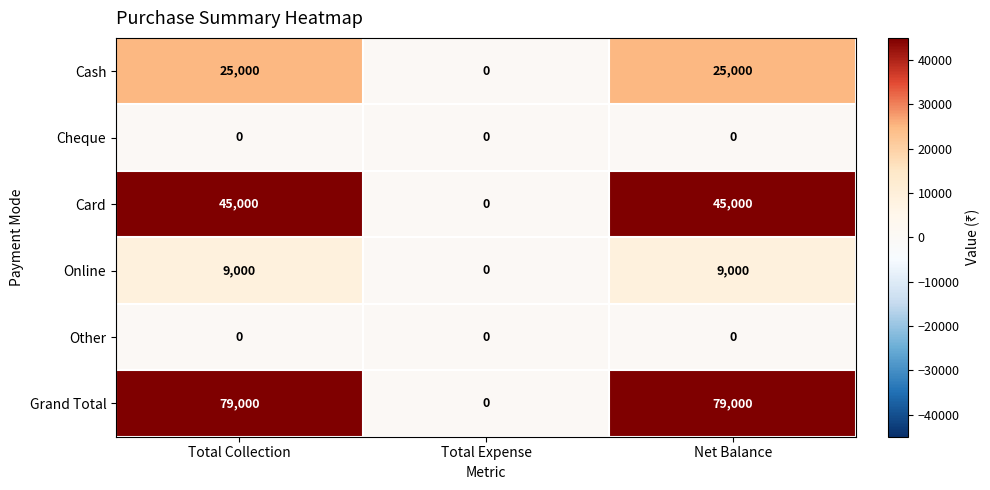

Count the number of data series in this chart.

6